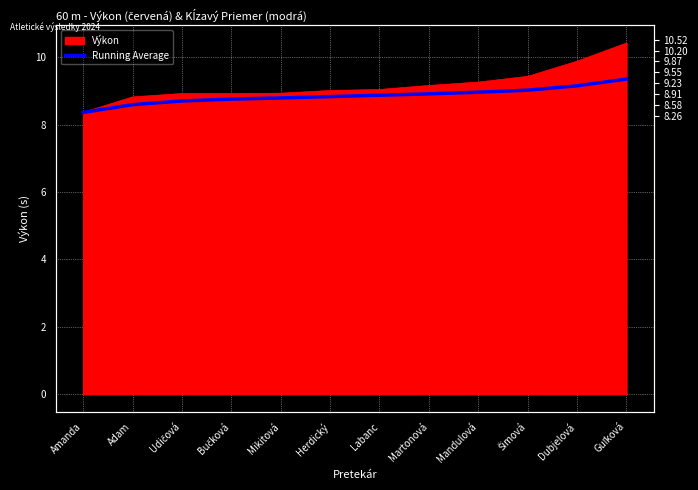

How many data points does each series have?

12